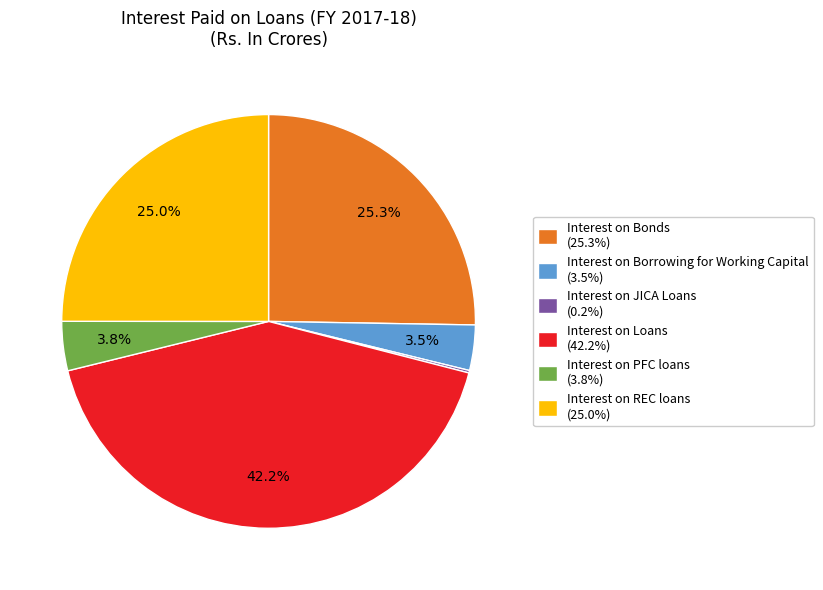

Combined, what portion of the pie is Interest on REC loans and Interest on PFC loans?

28.8%